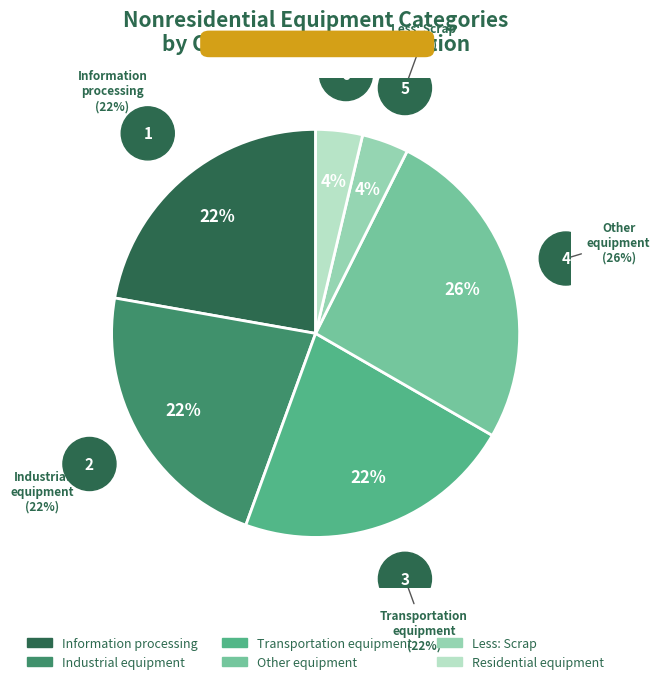

Is there a majority slice in this chart?

No